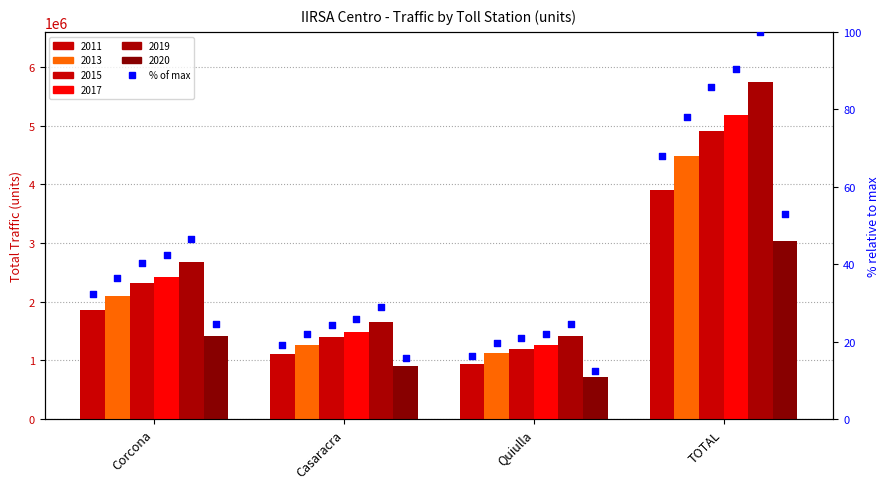

What is the change in value from Casaracra to TOTAL?

+48.7